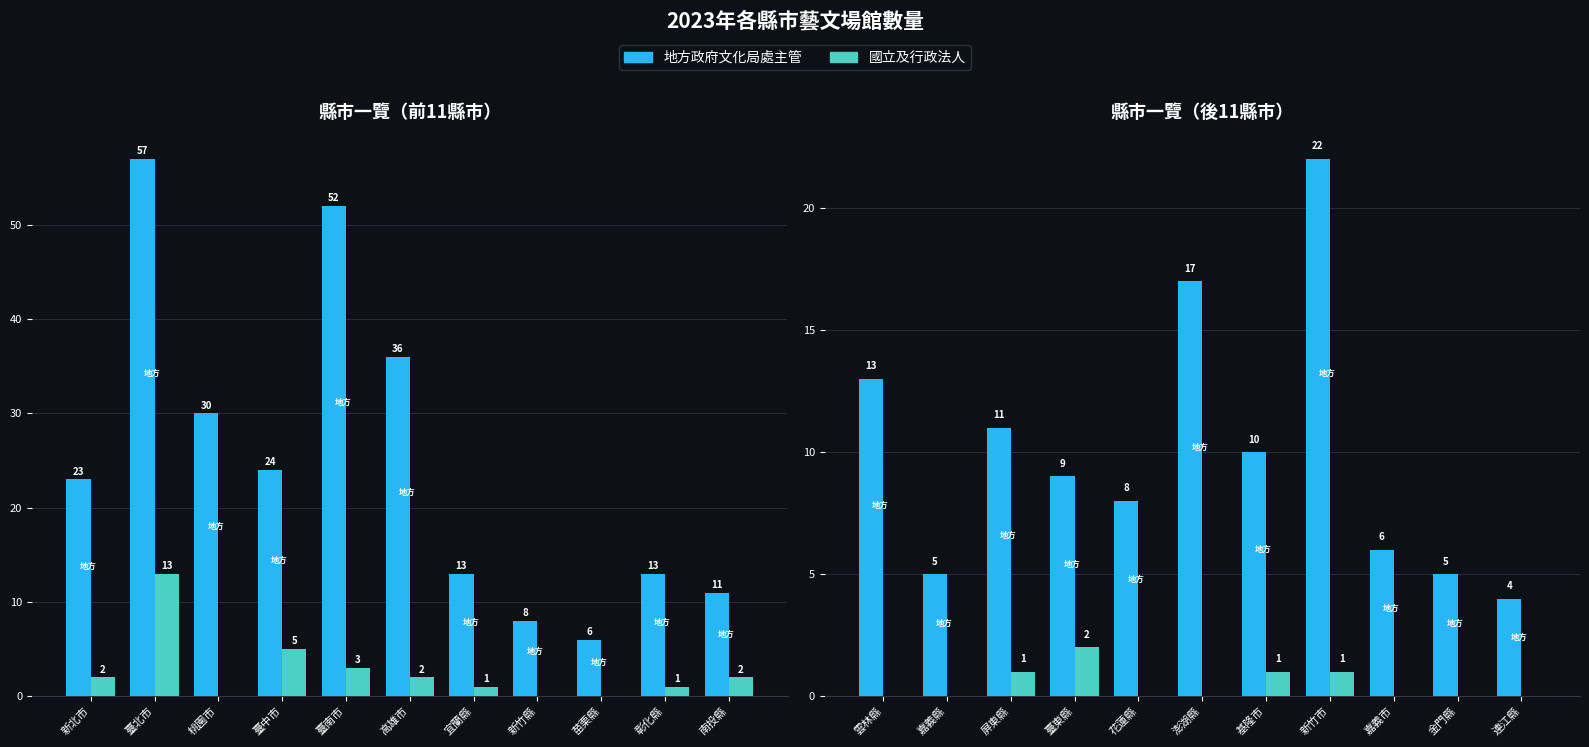

How many 國立及行政法人 values are between 0 and 1?

10